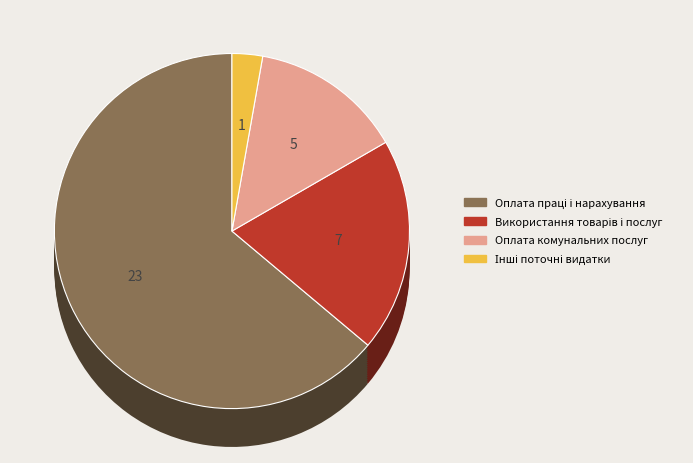

Rank the categories by value from highest to lowest.

Оплата праці і нарахування, Використання товарів і послуг, Оплата комунальних послуг, Інші поточні видатки